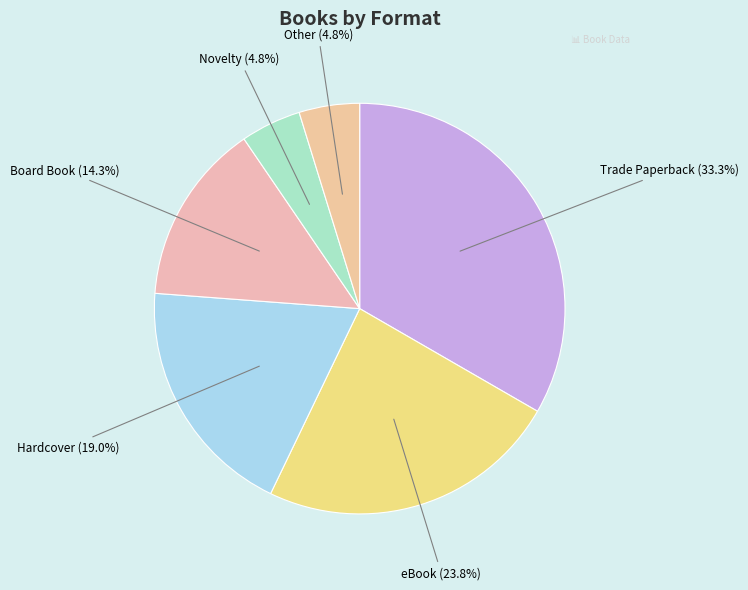

Which category has the biggest portion of the pie?

Trade Paperback